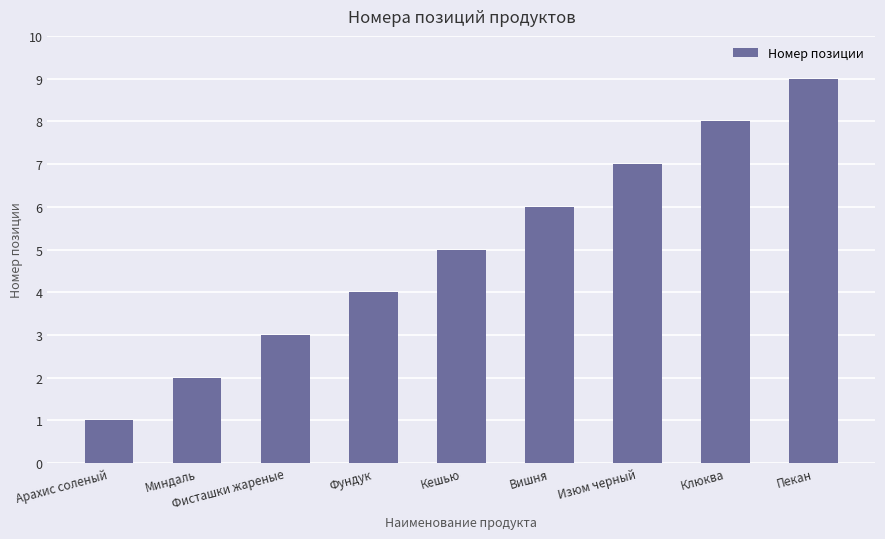

How many data points are less than 5?

4